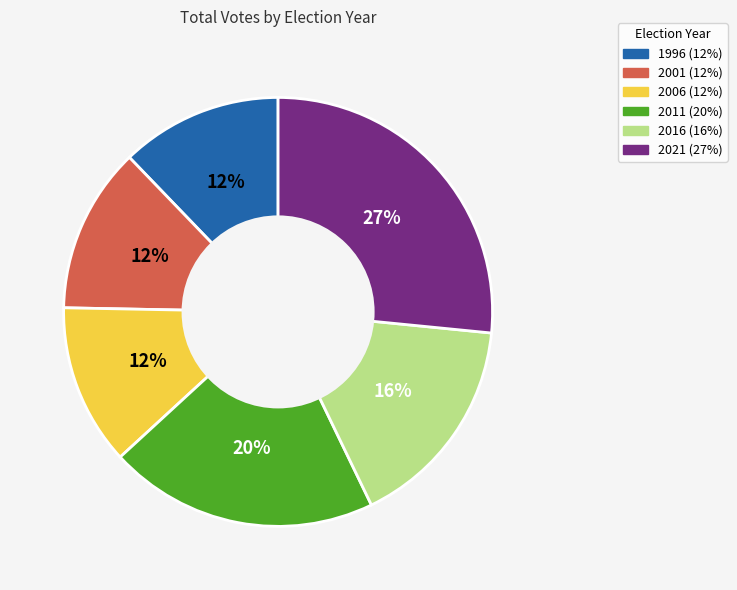

Do 2021 and 1996 together represent more than half of the pie?

No